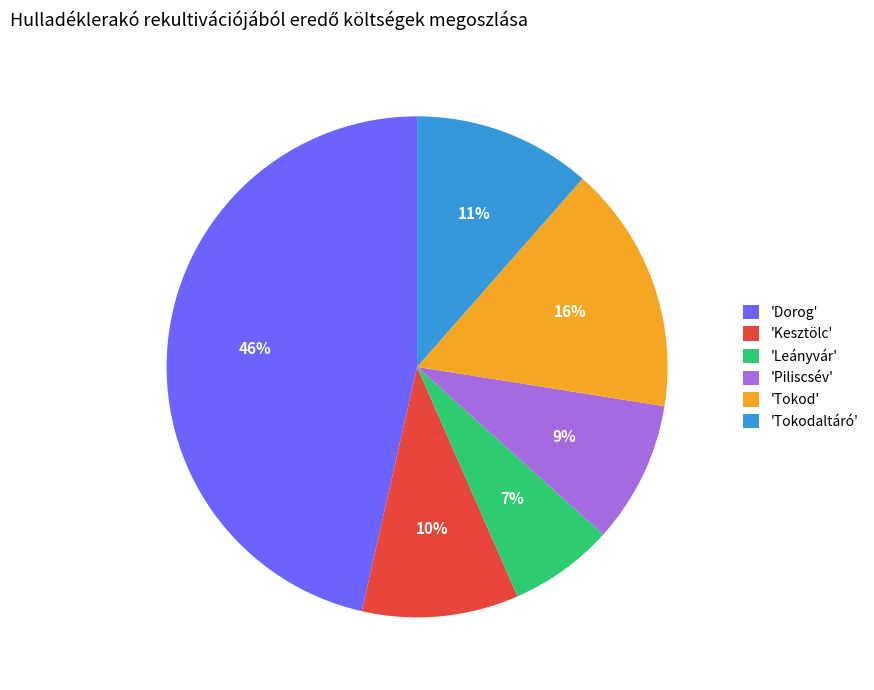

Which category has the smallest portion of the pie?

'Leányvár'